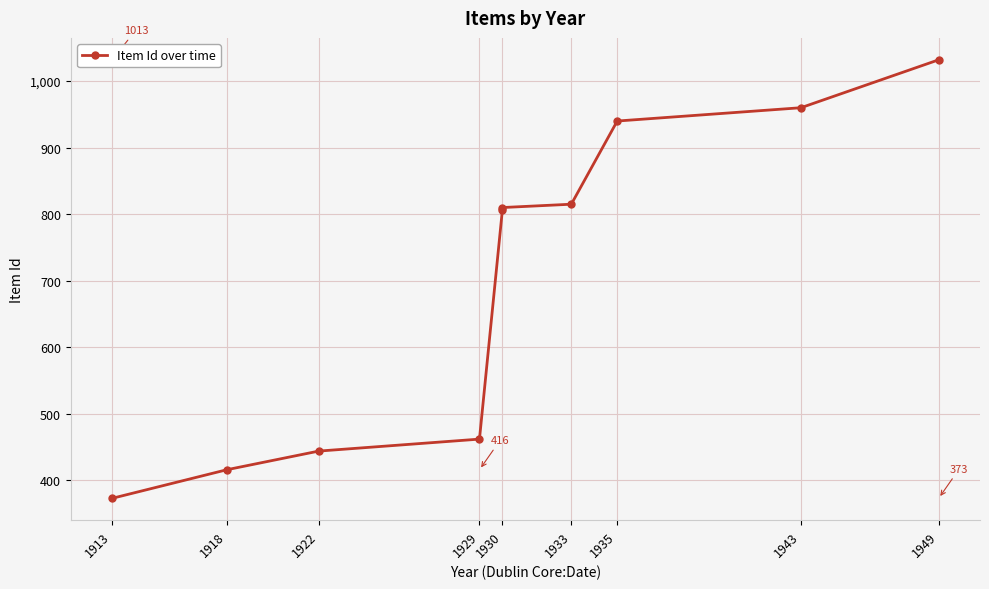

Which category has the lowest value across all series?

1913